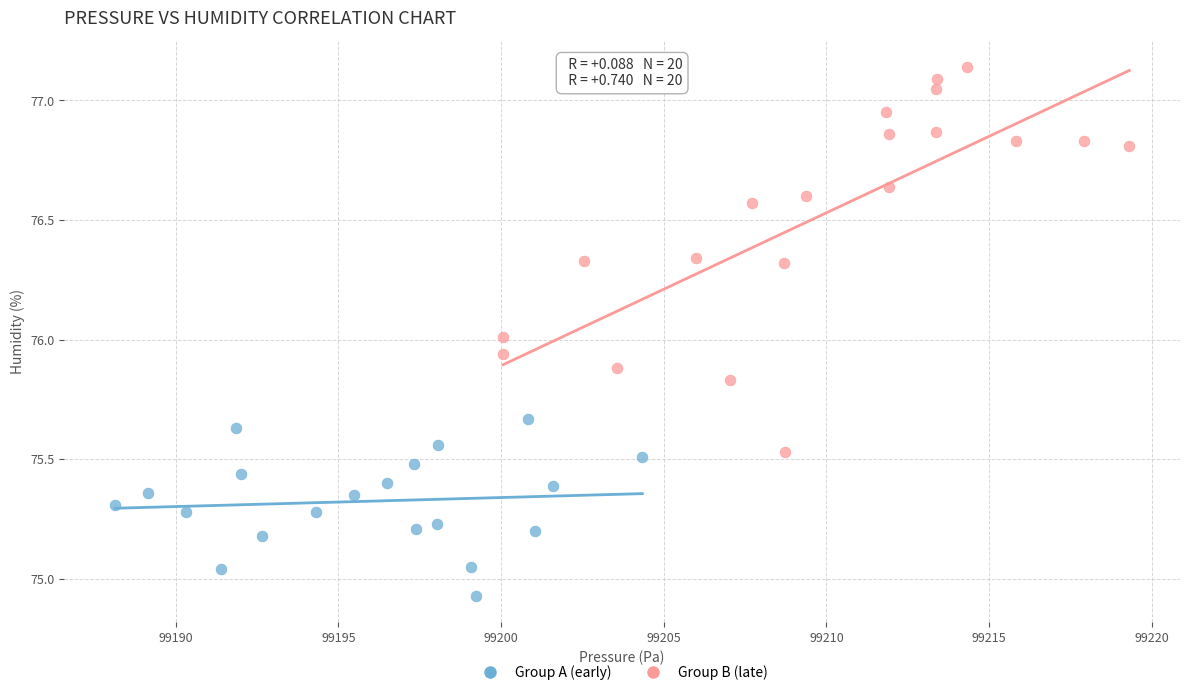

What are all the series names shown in the legend?

Group A (early), Group B (late)